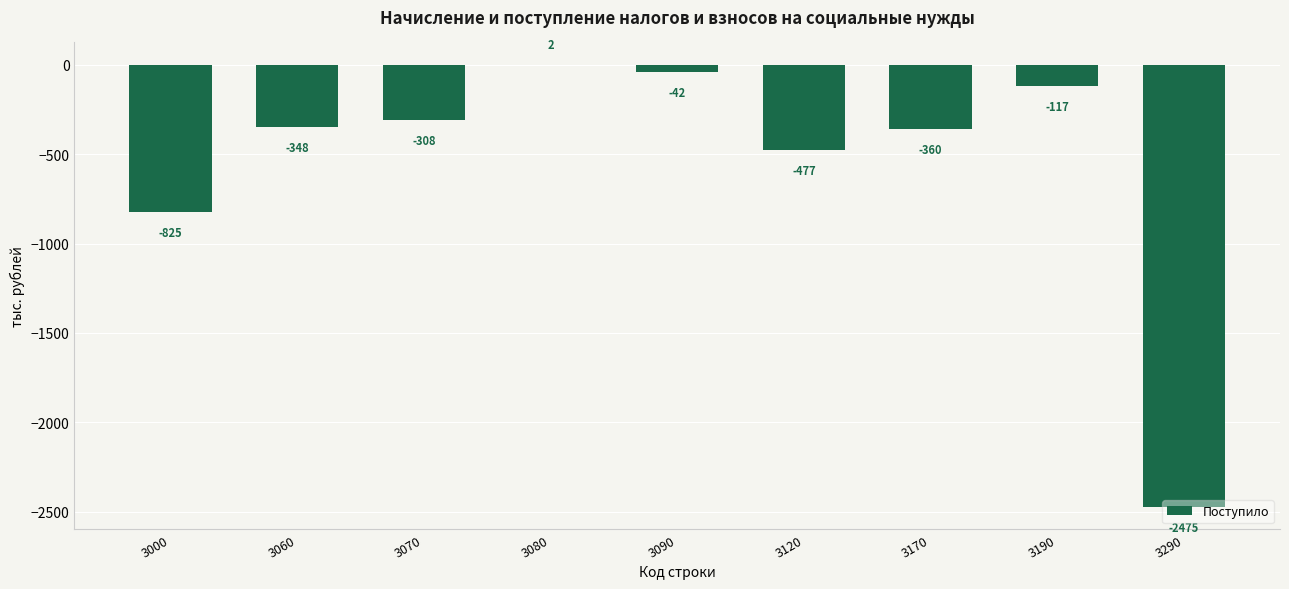

Which label corresponds to the largest value in the chart?

3080